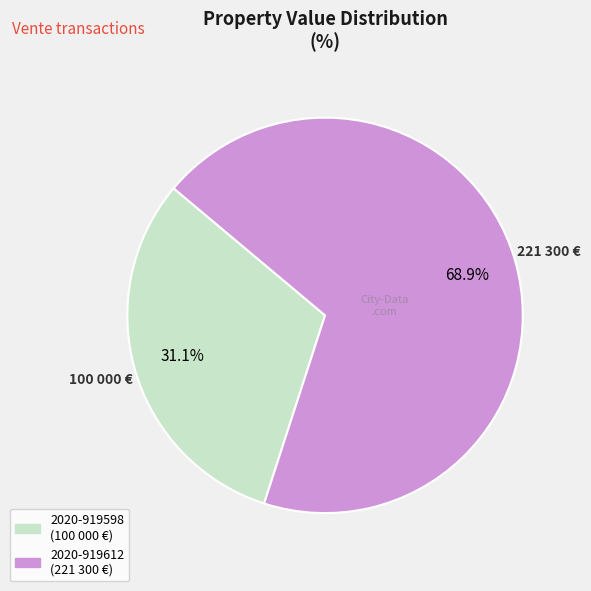

What percentage is NOT represented by 2020-919598?

68.9%